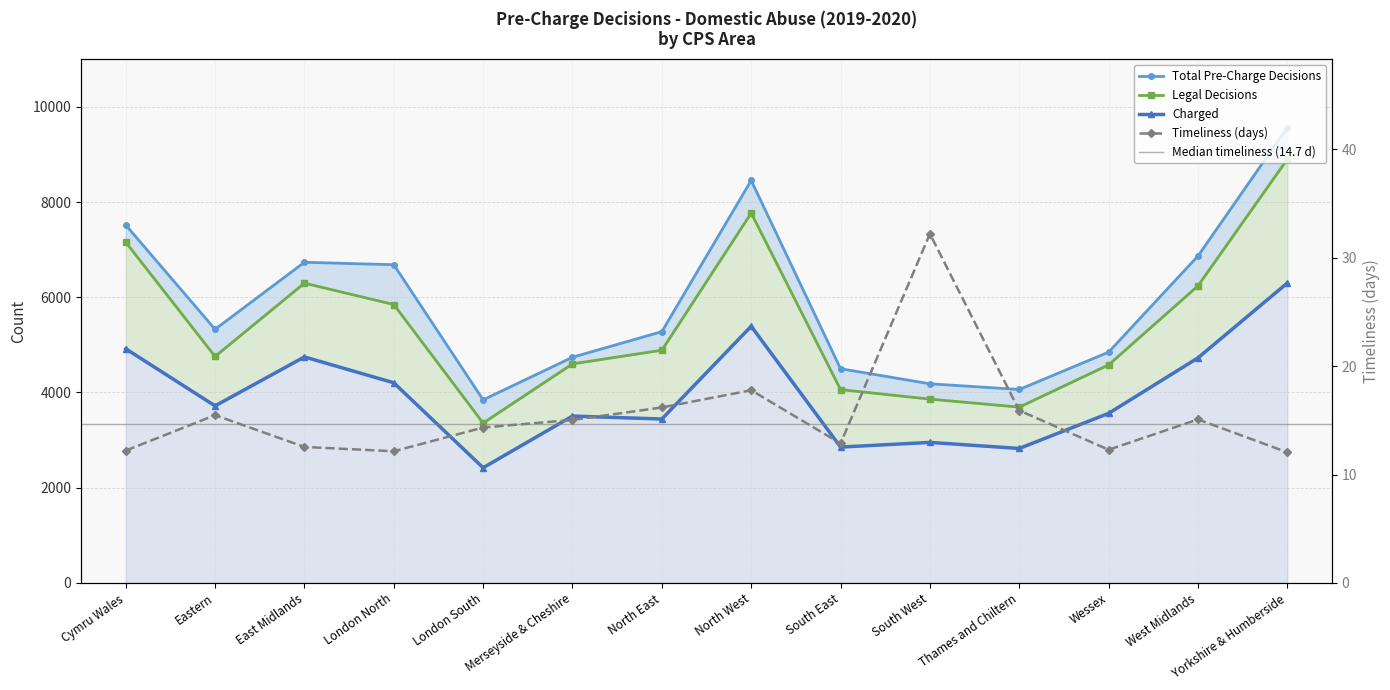

What is the label of the 9th point from the left?

South East